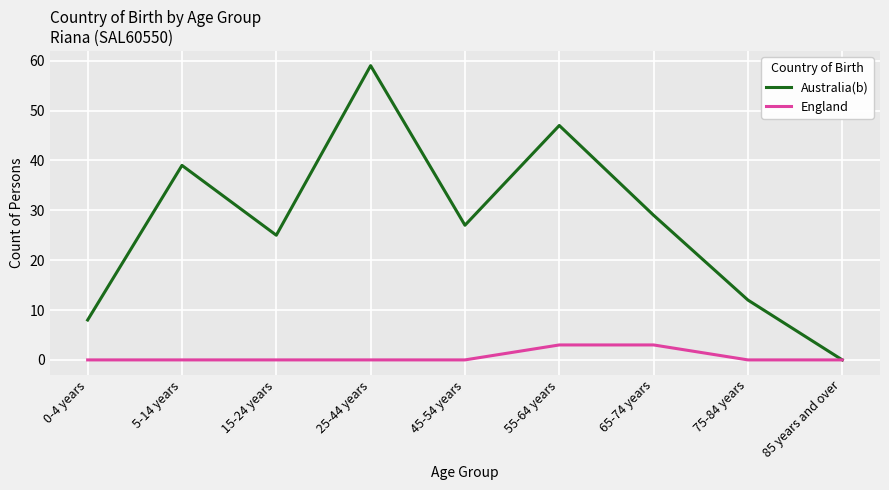

Does the chart have visible grid lines?

Yes